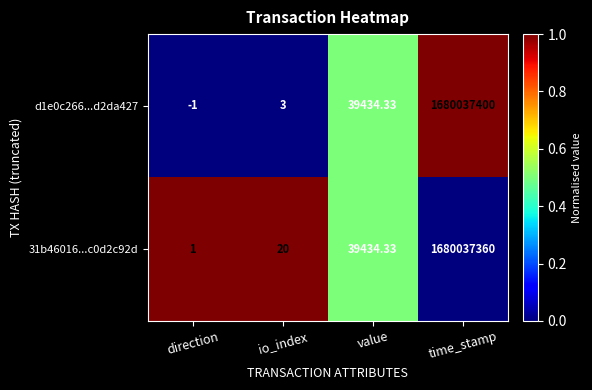

At which label does 31b46016...c0d2c92d reach its minimum?

direction